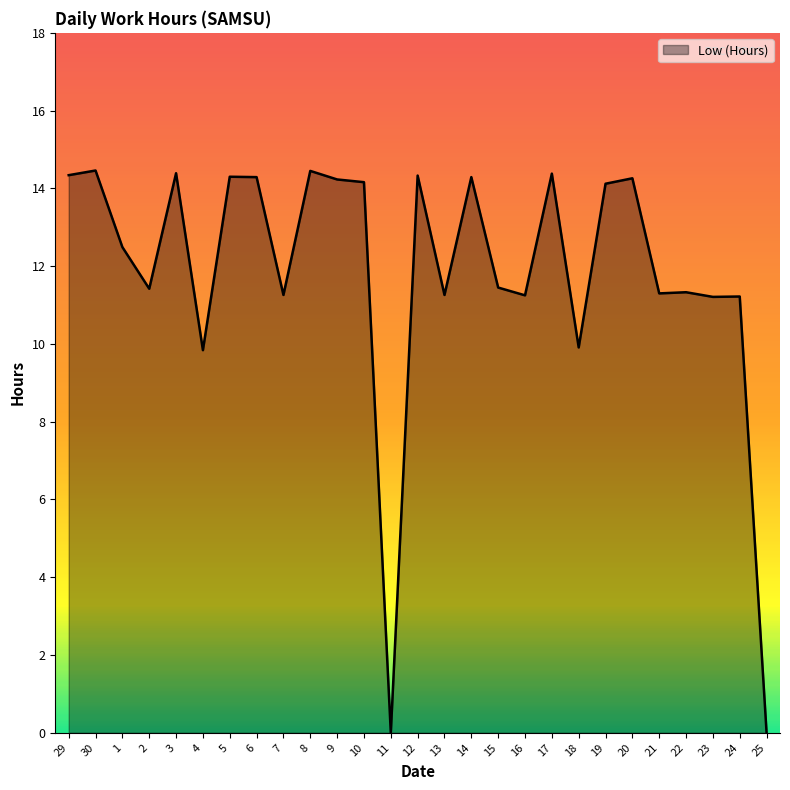

Approximately how many times larger is the value at 20 compared to 30?

1.0